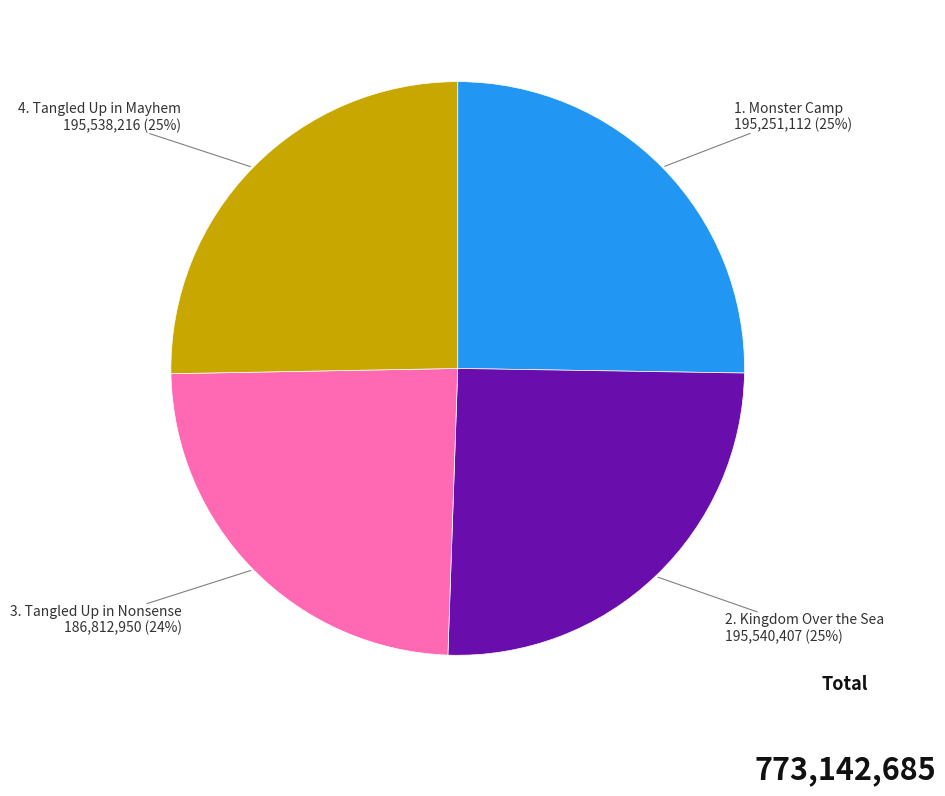

How many segments does this pie chart have?

4